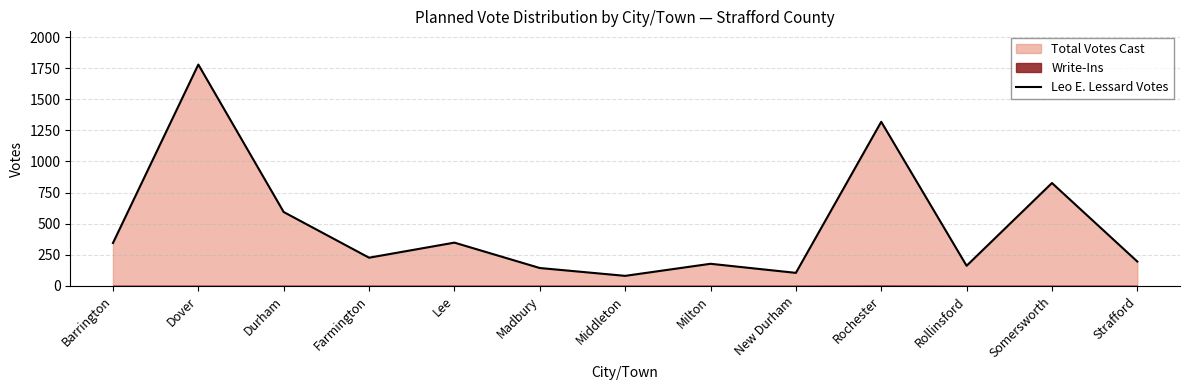

What is the change in value from Madbury to New Durham?

-39